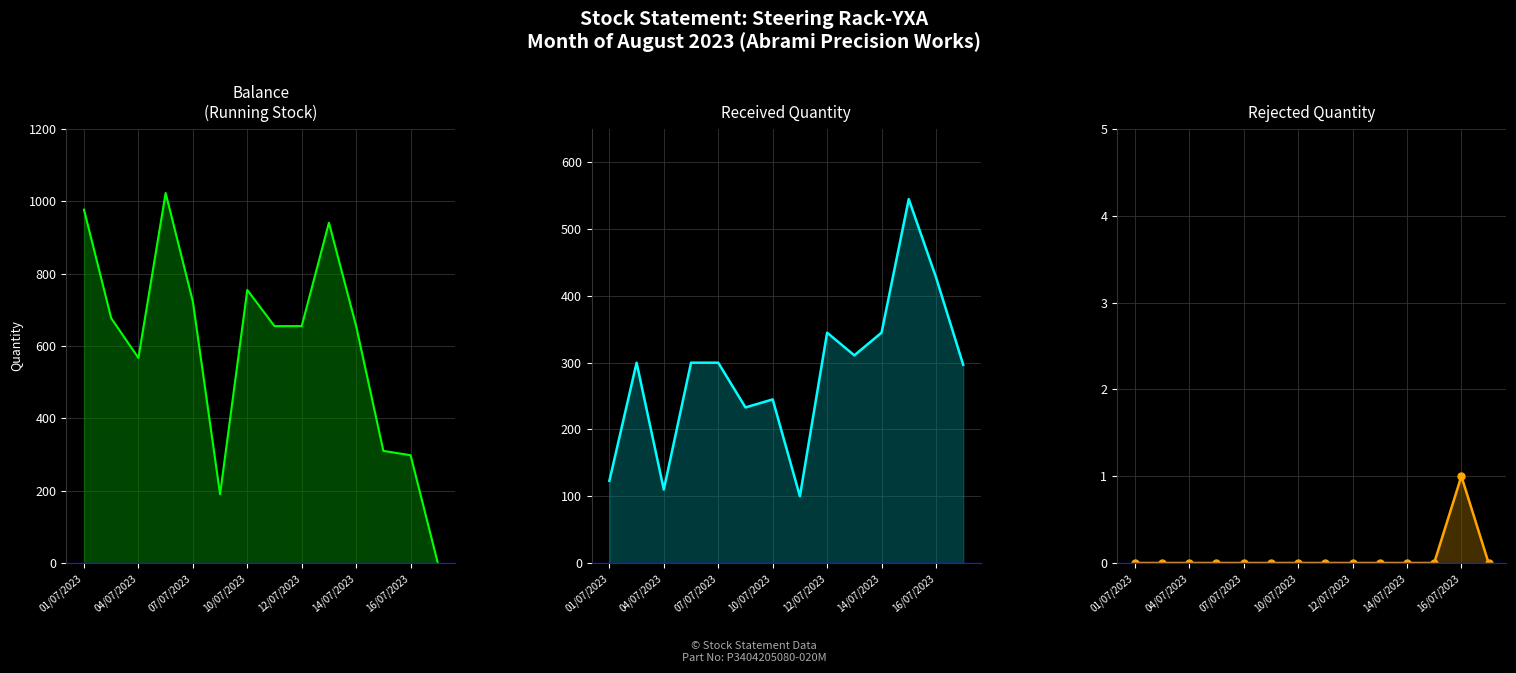

What is the value of the Balance point at the 13th from the left?

298